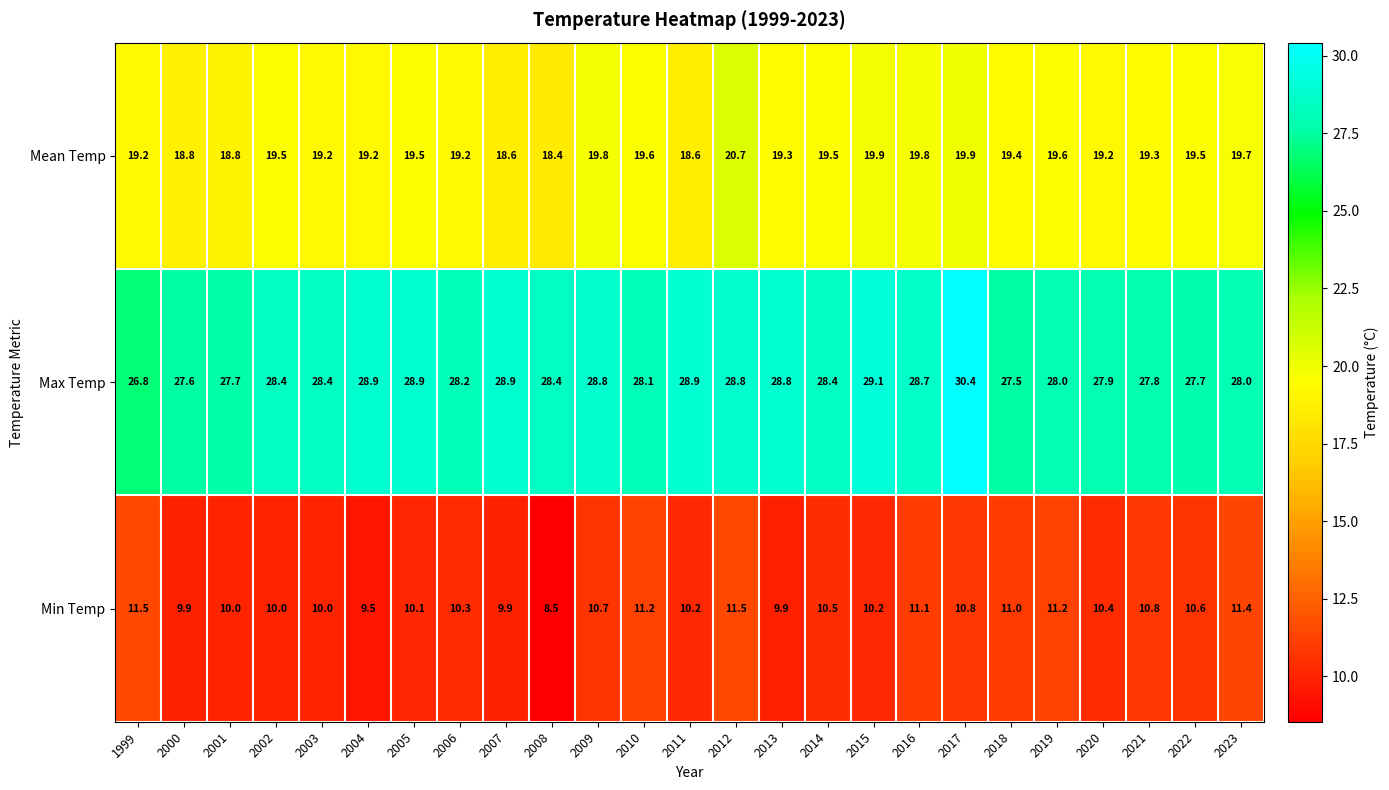

What is the spread (max minus min) of values at 2001?

17.7